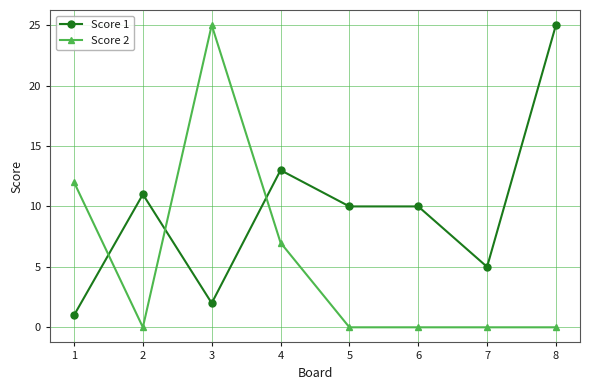

What is the difference between the maximum and minimum values in the Score 1 series?

24